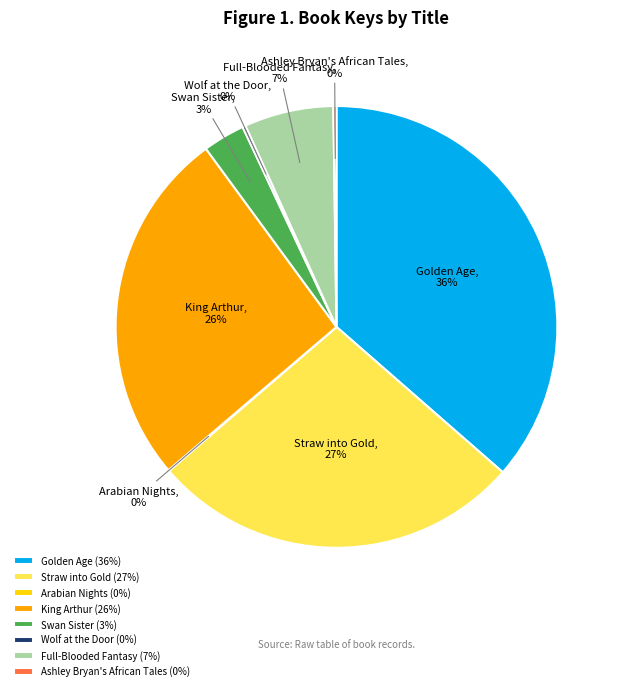

What percentage is the Golden Age slice, to the nearest percent?

36%